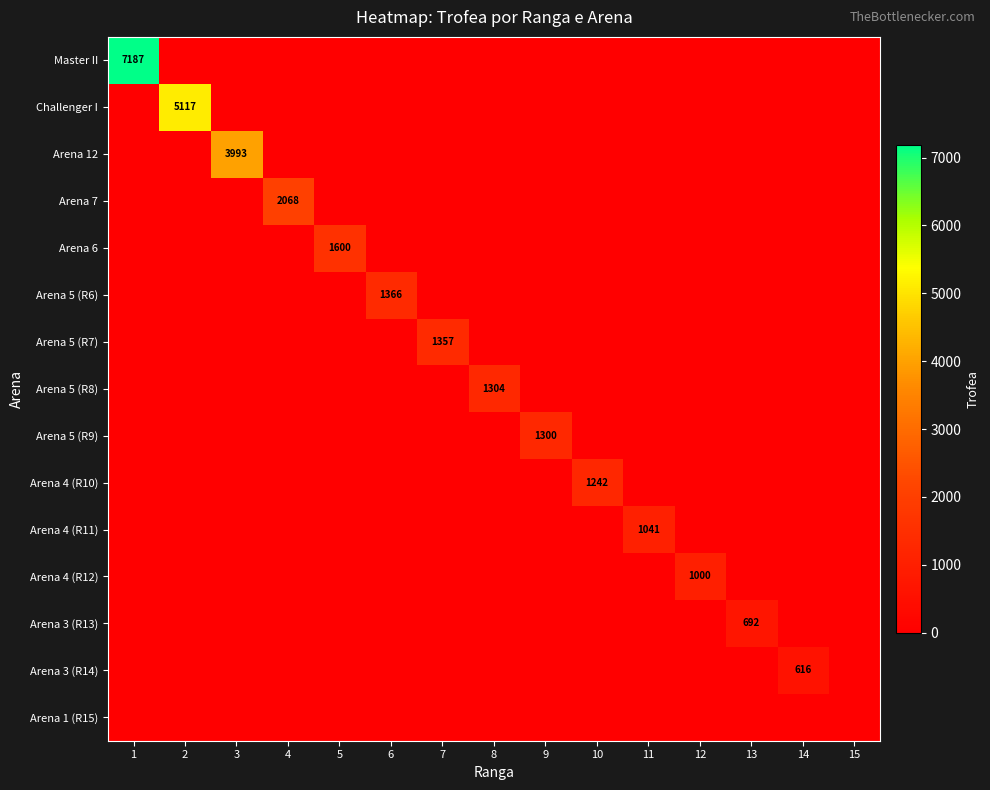

What is the maximum value shown in the chart?

7187